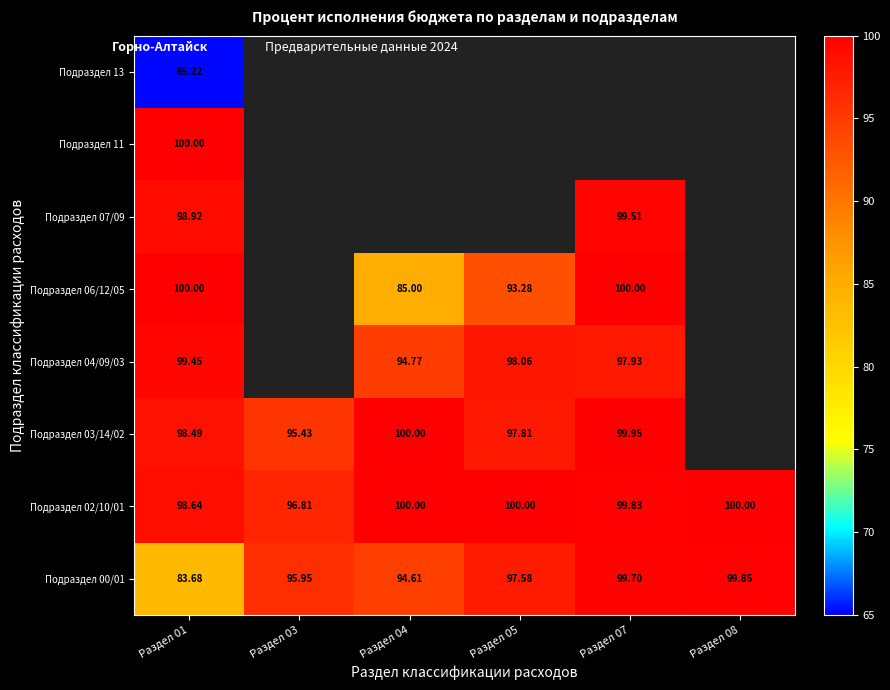

At which label is Подраздел 02/10/01 closest to 98?

Раздел 01